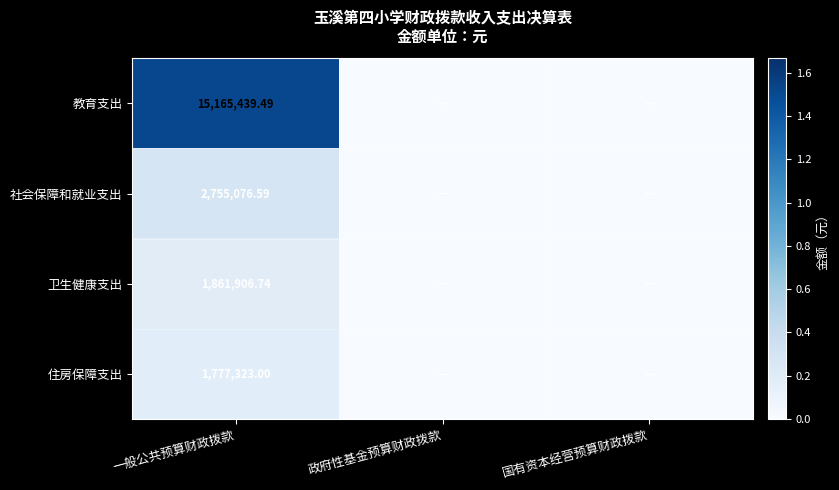

At 一般公共预算财政拨款, list the series in order from smallest to largest.

住房保障支出, 卫生健康支出, 社会保障和就业支出, 教育支出